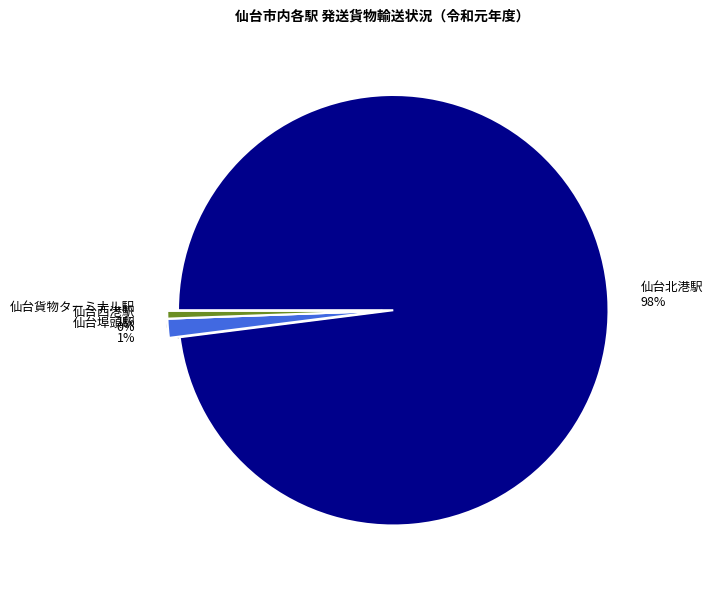

The 仙台西港駅 slice represents 0% of the pie. True or false?

True